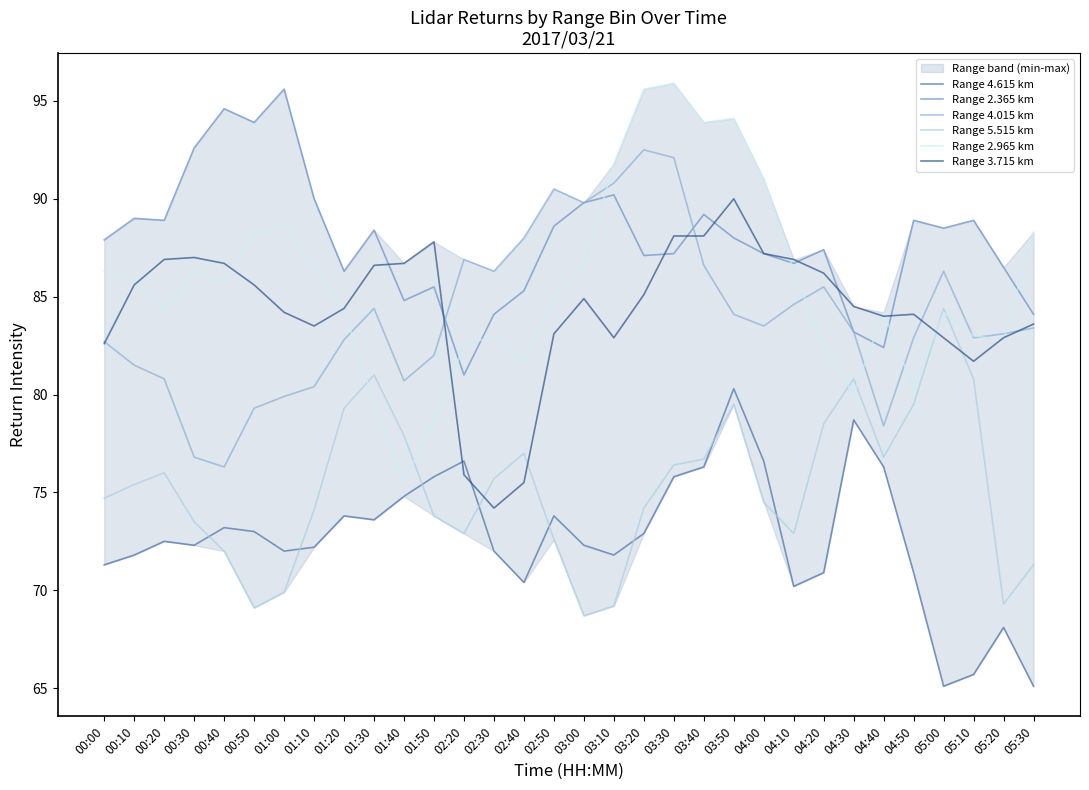

What is the average value of the Range 2.365 km series?

87.9